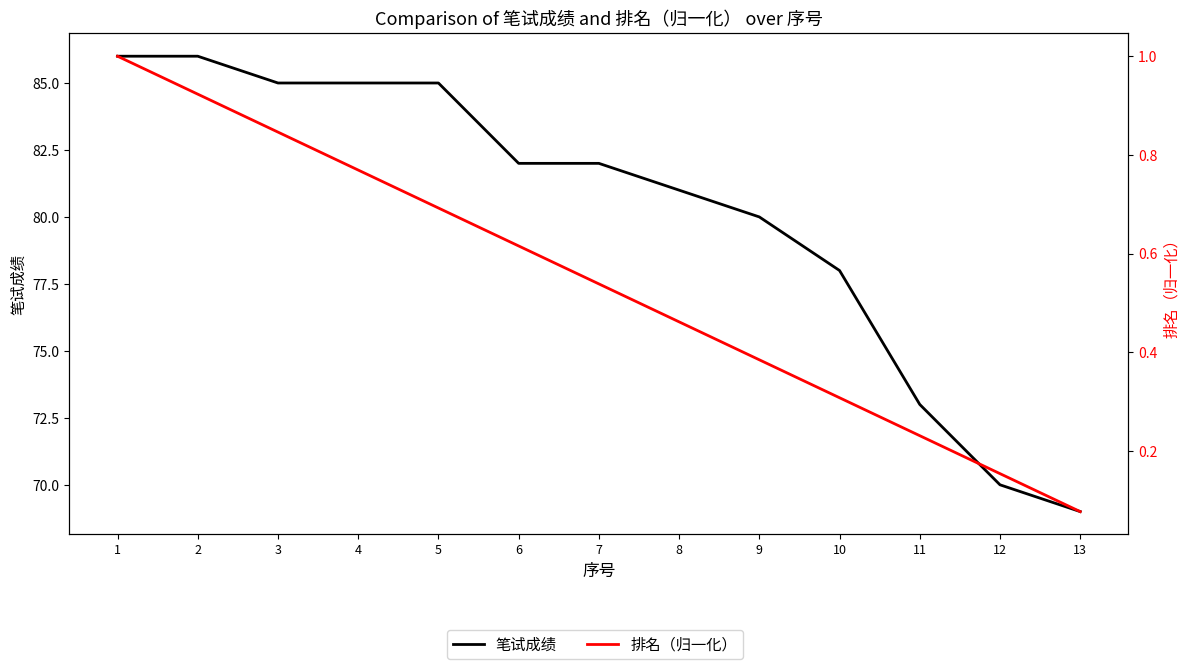

True or false: 笔试成绩 has more than 0 interior local peaks.

False